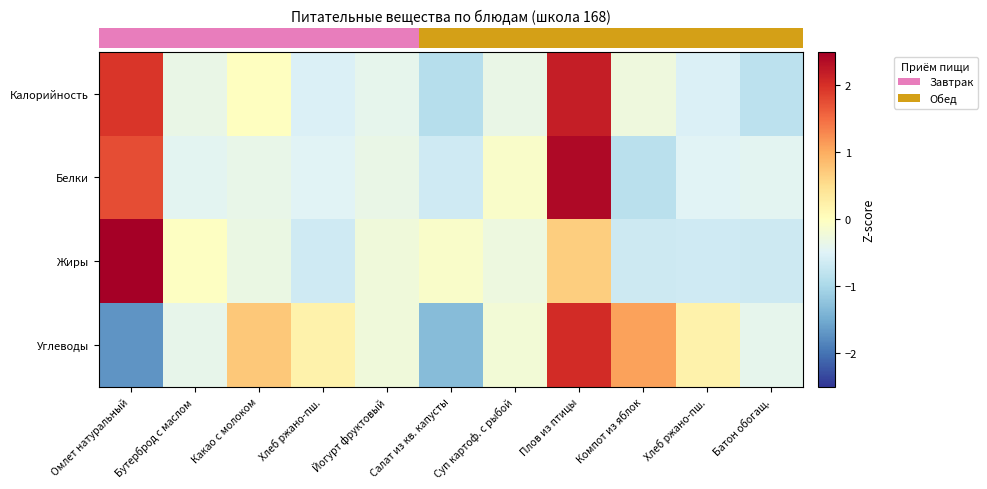

How many categories are shown in the chart?

11